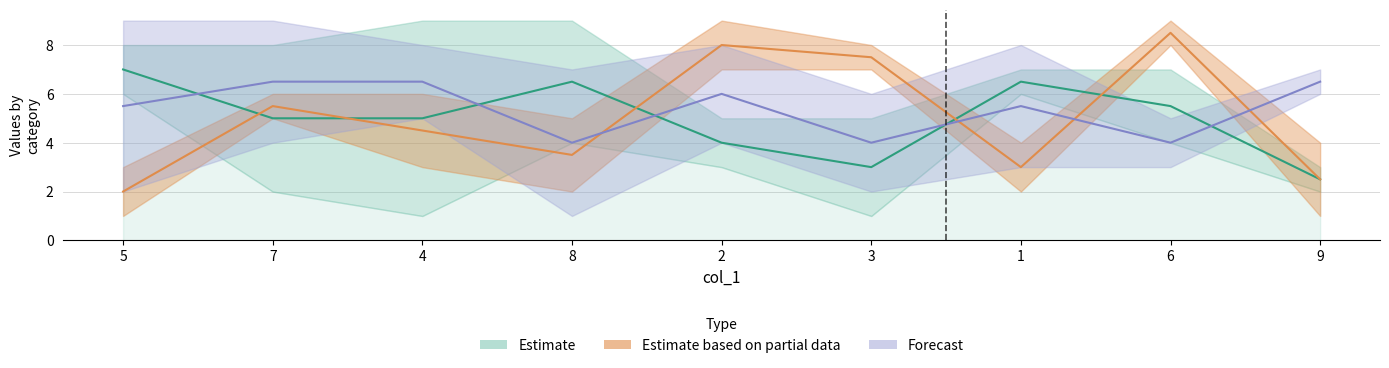

The value of Forecast at 4 is 3.7. True or false?

False